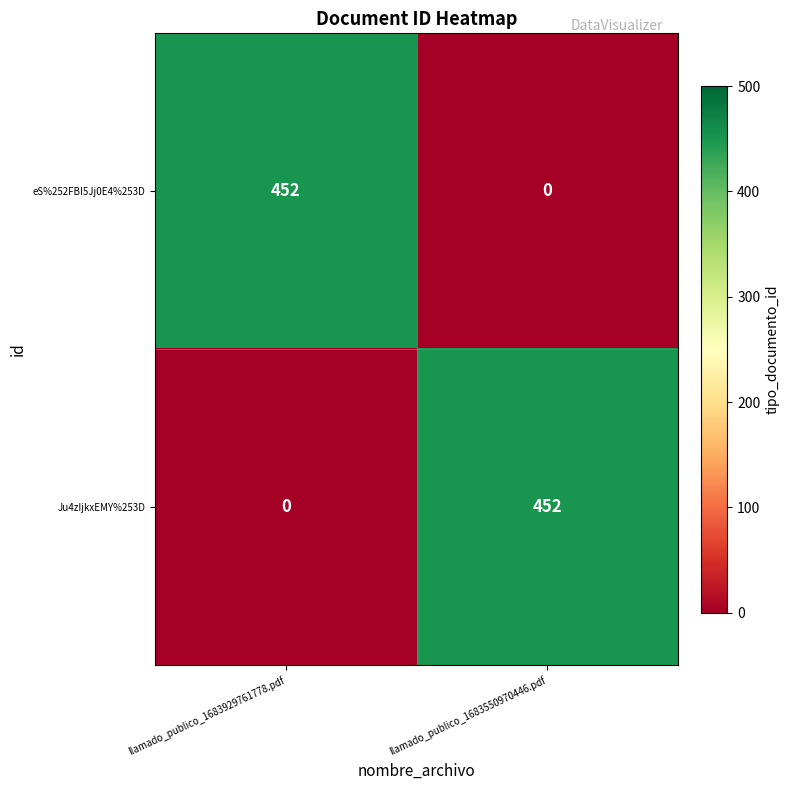

What is the difference between the highest and lowest values at llamado_publico_1683550970446.pdf?

452